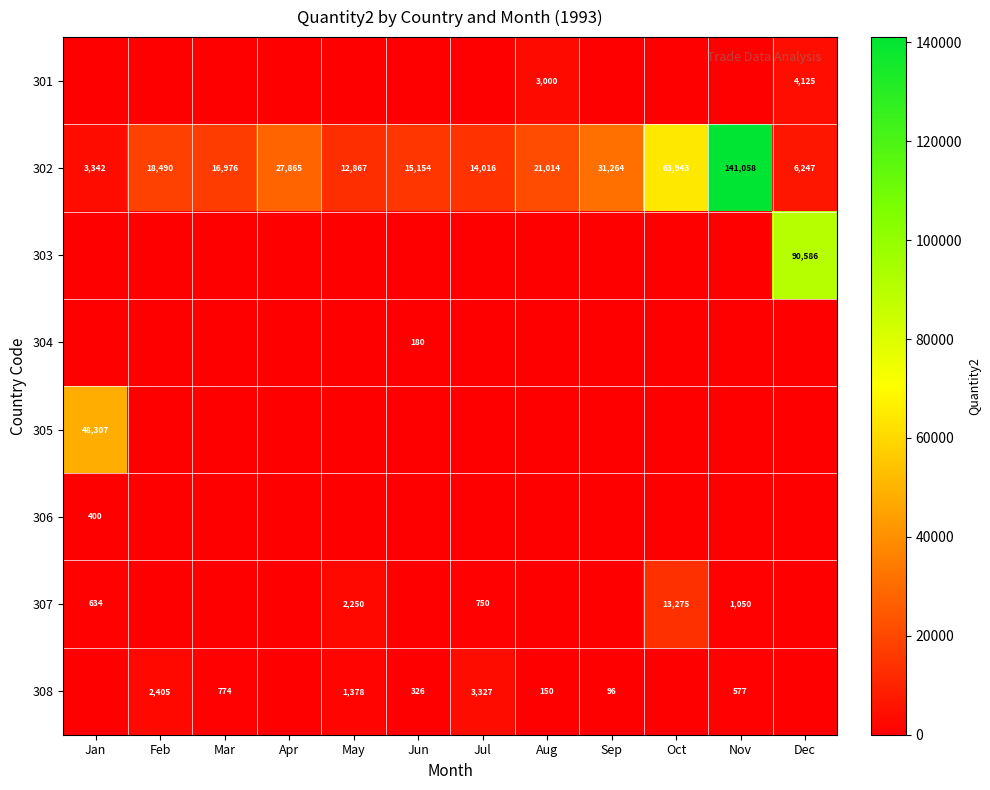

Which label corresponds to the smallest value in the chart?

Jan